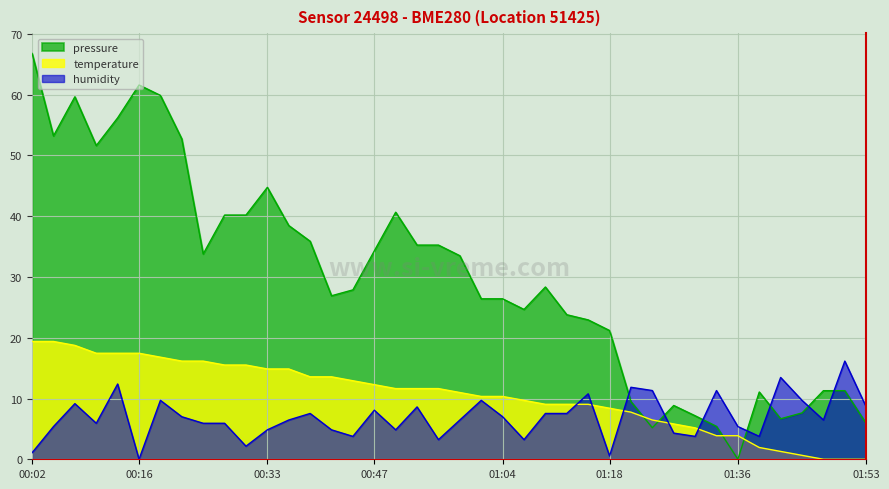

At 01:24, list the series in order from smallest to largest.

pressure, temperature, humidity